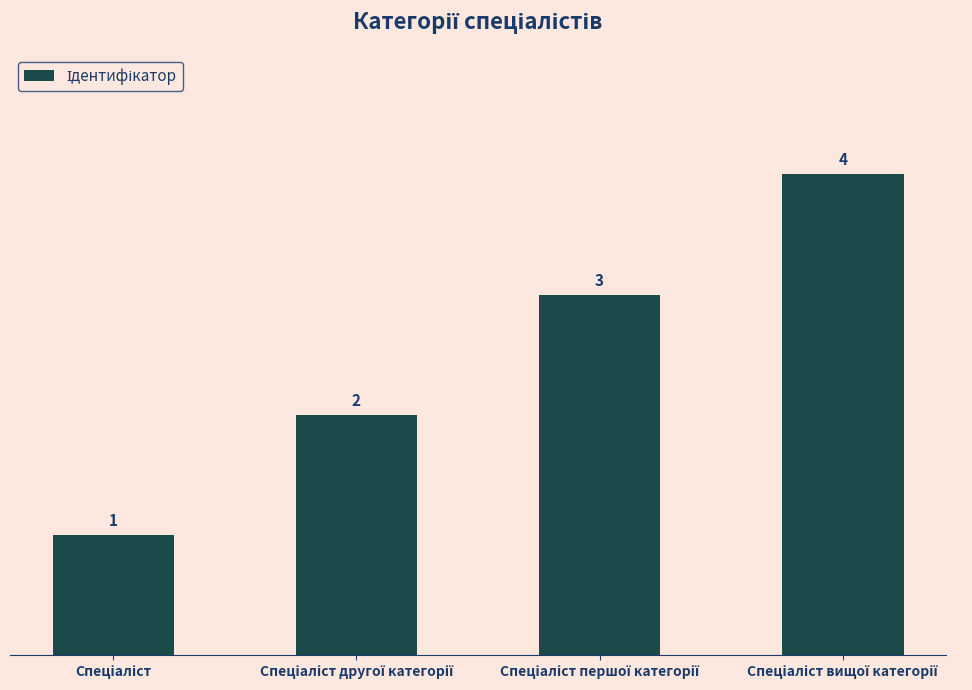

What is the greatest value displayed?

4